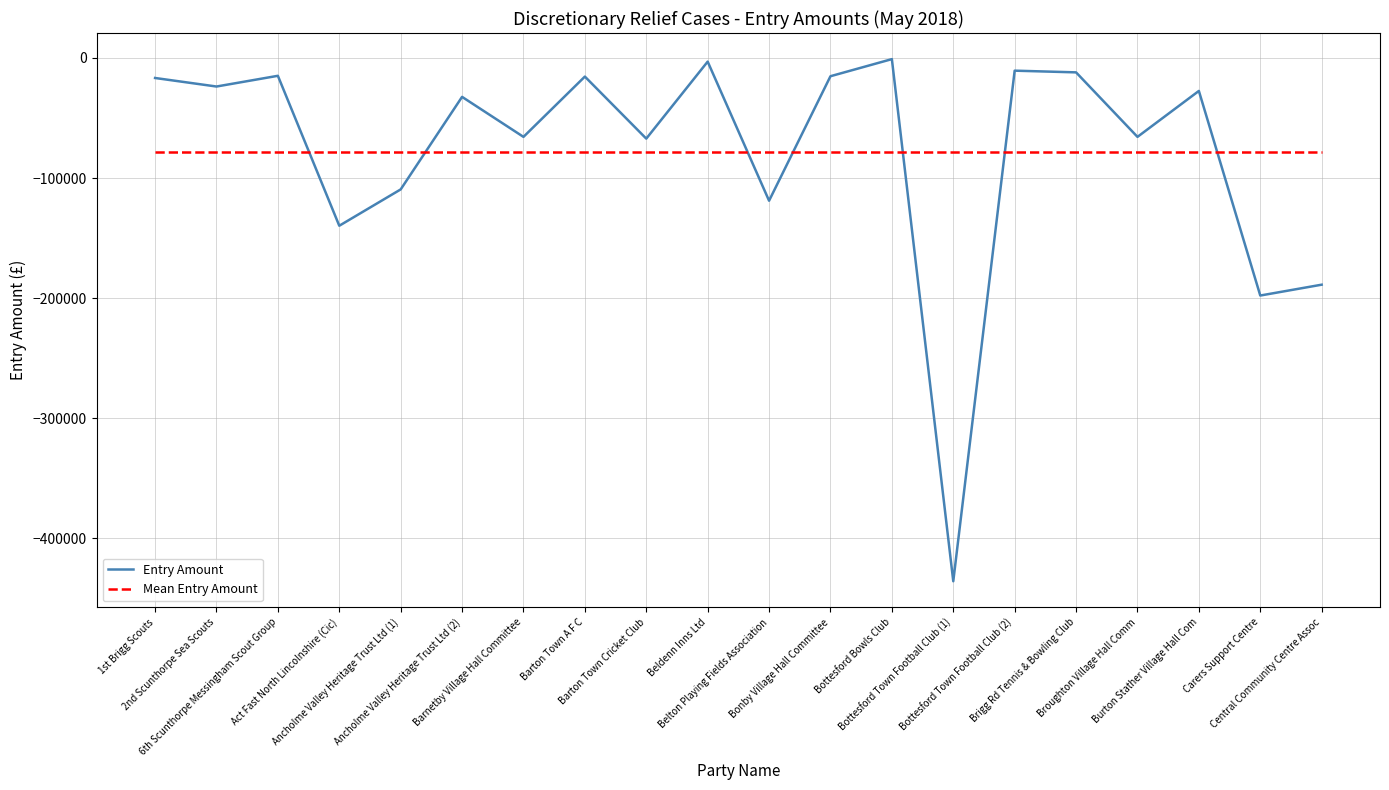

What is the sum of the Entry Amount values at Broughton Village Hall Comm and Act Fast North Lincolnshire (Cic)?

-205474.5